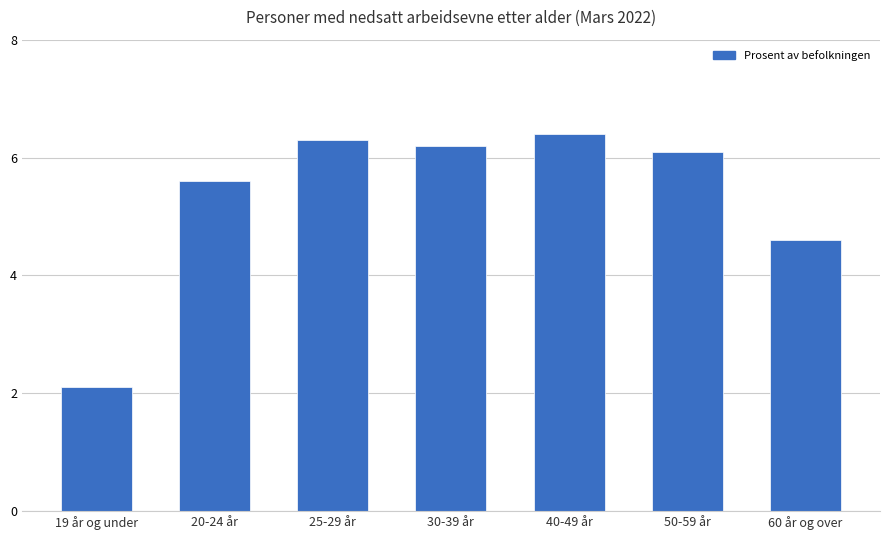

How many series are shown in this chart?

1